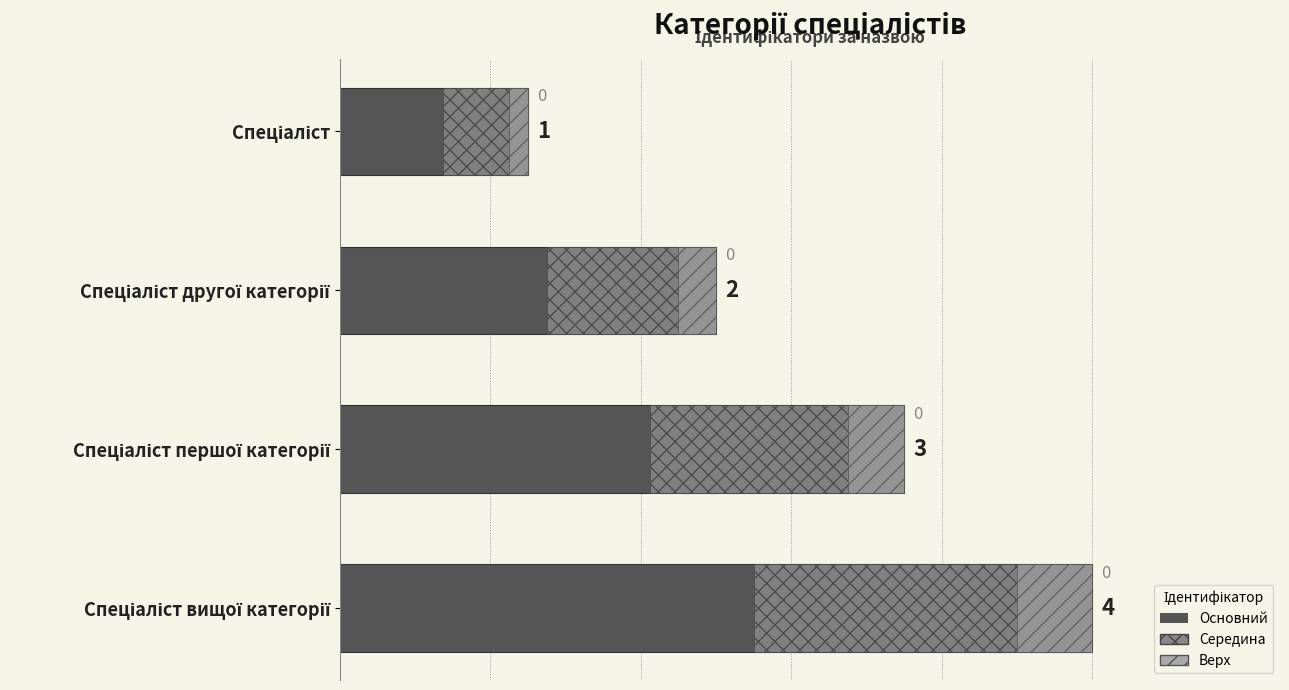

Is it true that the value at Спеціаліст другої категорії is 1?

False